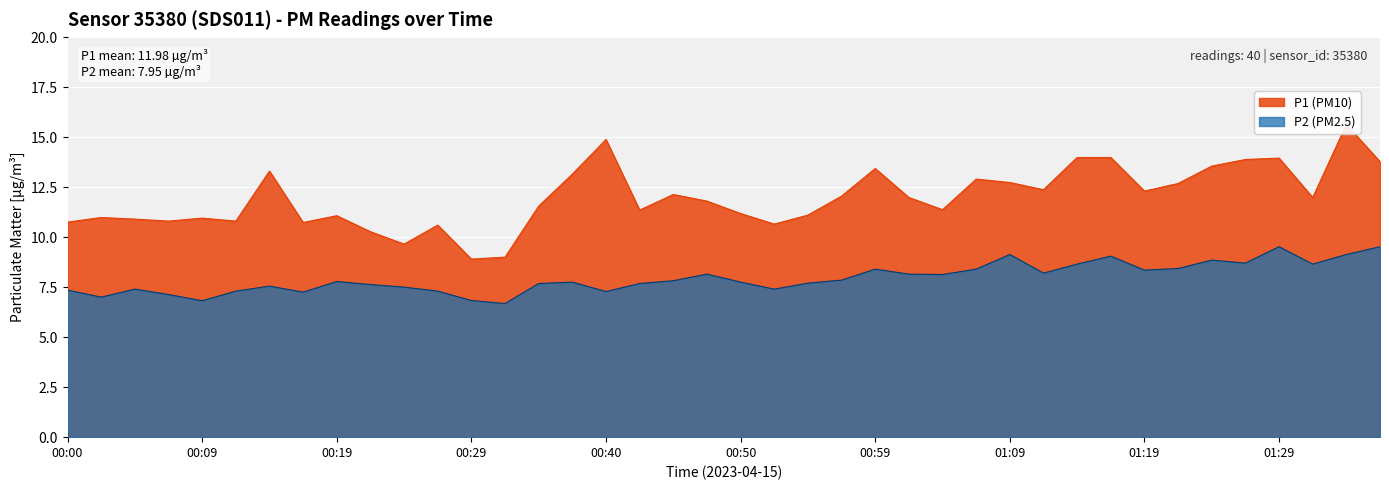

How many lines are shown in the chart?

2